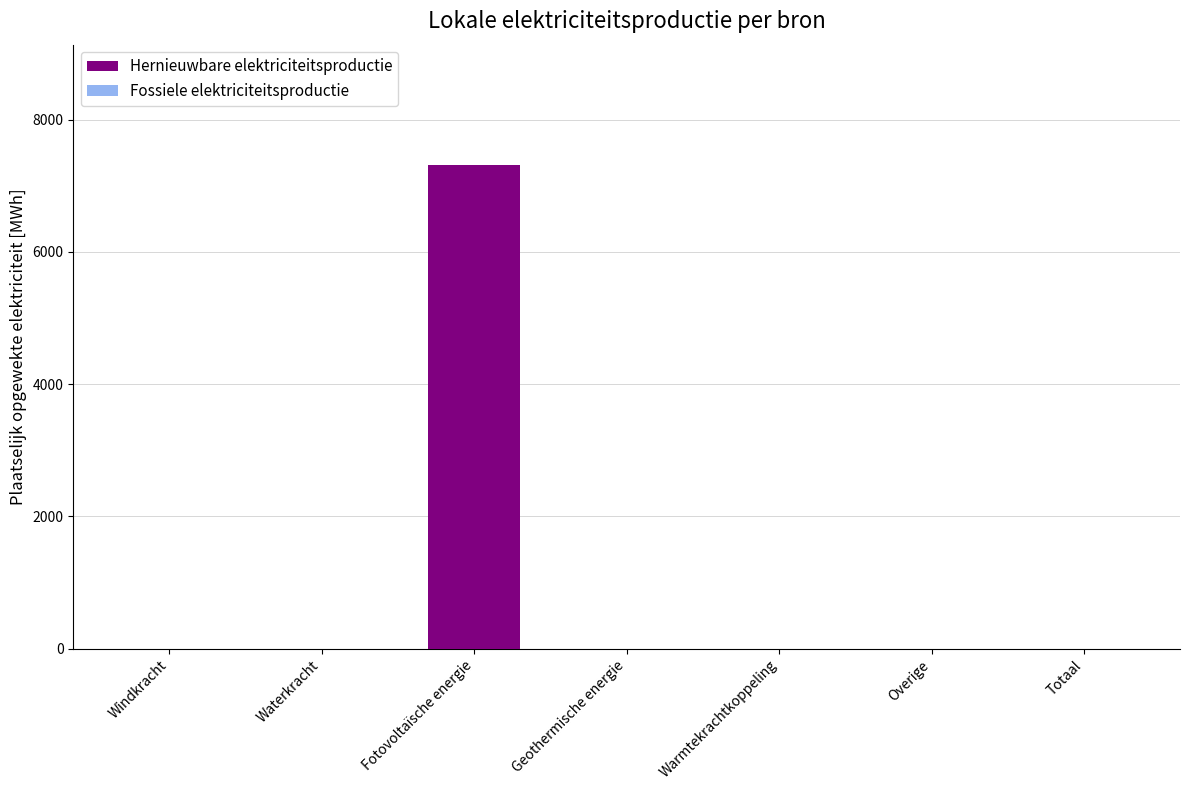

True or false: the data shows 0.0 at Overige.

True